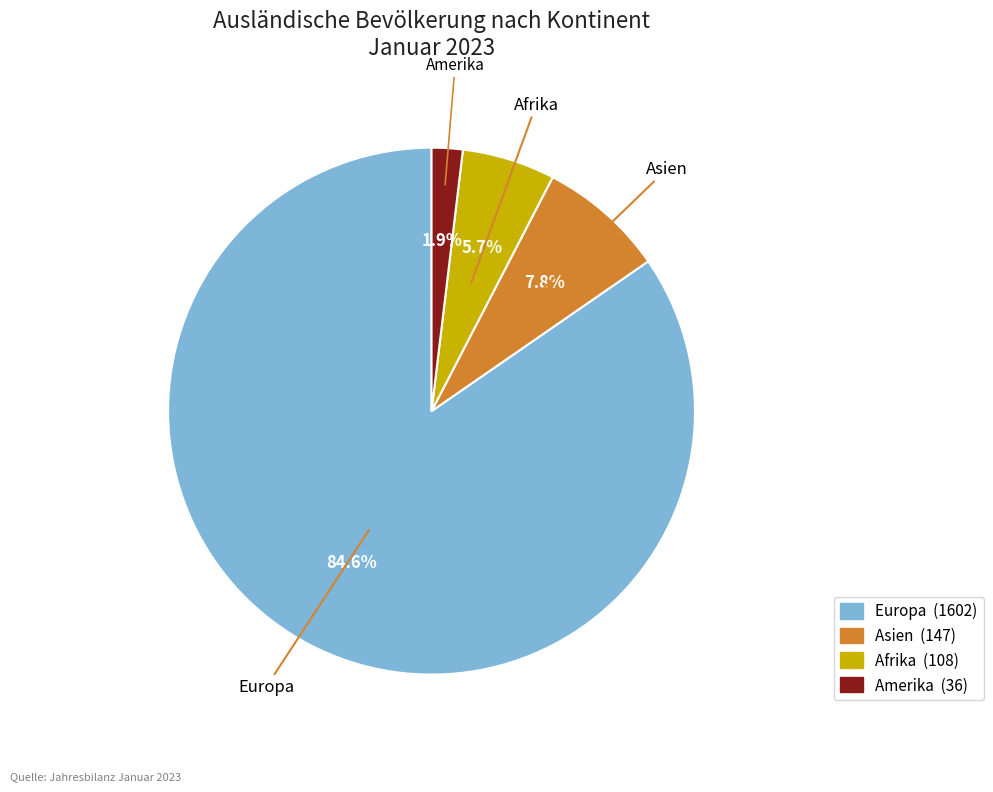

Is there any slice that represents more than half of the pie?

Yes